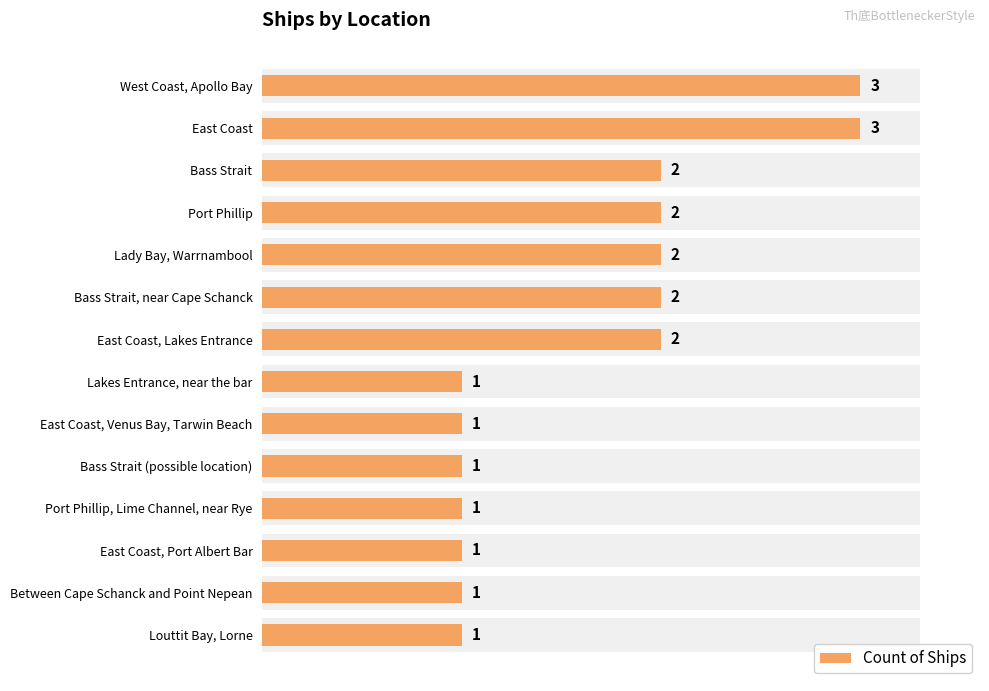

The chart shows a value of 3 at Lady Bay, Warrnambool. True or false?

False